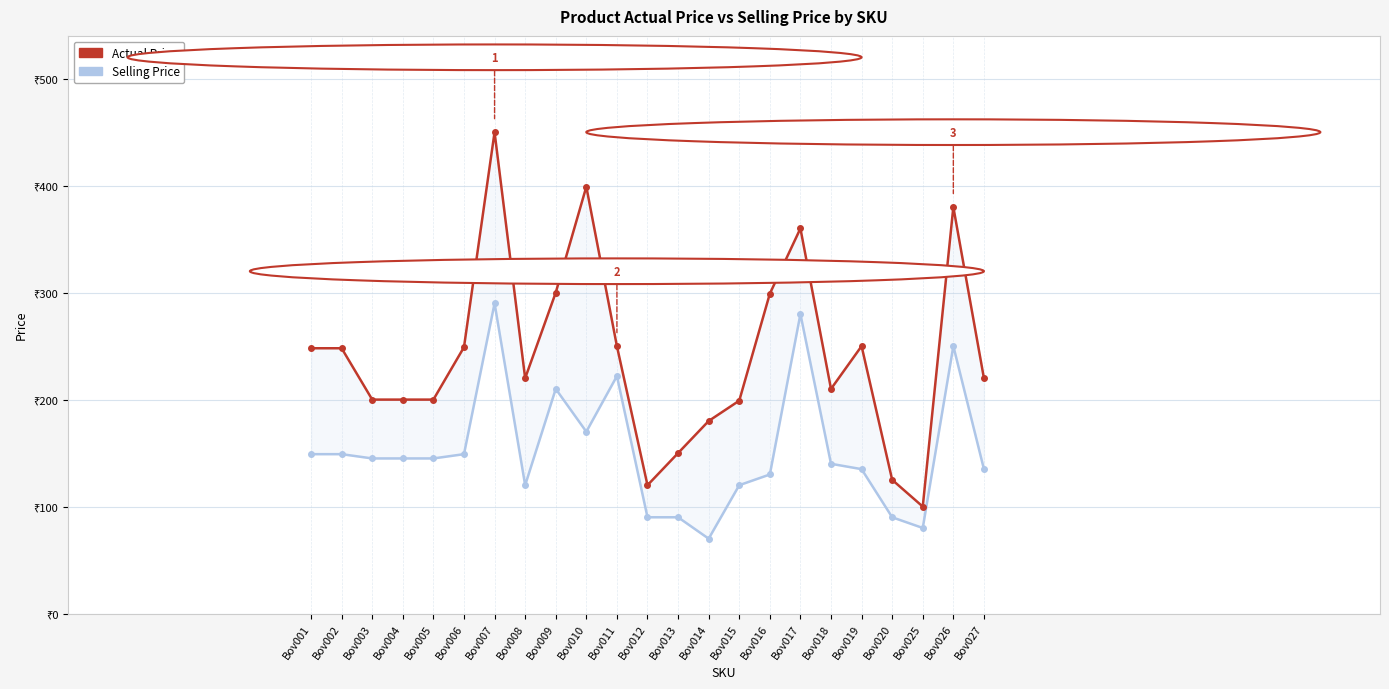

Reading left to right, list all the values displayed in this chart.

Actual Price: Bov001=248	Bov002=248	Bov003=200	Bov004=200	Bov005=200	Bov006=249	Bov007=450	Bov008=220	Bov009=300	Bov010=399	Bov011=250	Bov012=120	Bov013=150	Bov014=180	Bov015=199	Bov016=299	Bov017=360	Bov018=210	Bov019=250	Bov020=125	Bov025=100	Bov026=380	Bov027=220
Selling Price: Bov001=149	Bov002=149	Bov003=145	Bov004=145	Bov005=145	Bov006=149	Bov007=290	Bov008=120	Bov009=210	Bov010=170	Bov011=222	Bov012=90	Bov013=90	Bov014=70	Bov015=120	Bov016=130	Bov017=280	Bov018=140	Bov019=135	Bov020=90	Bov025=80	Bov026=250	Bov027=135